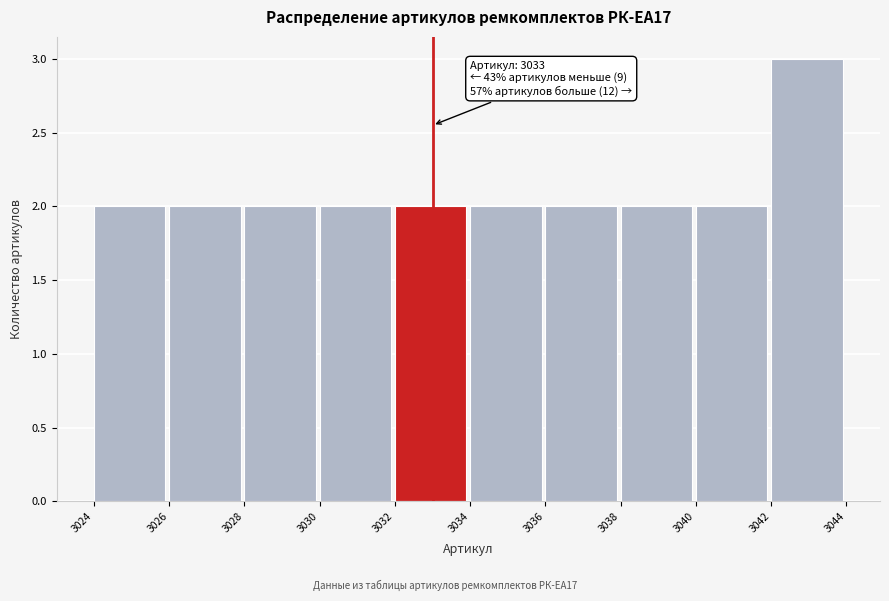

Which range on the x-axis has the tallest bar?

3042 to 3044